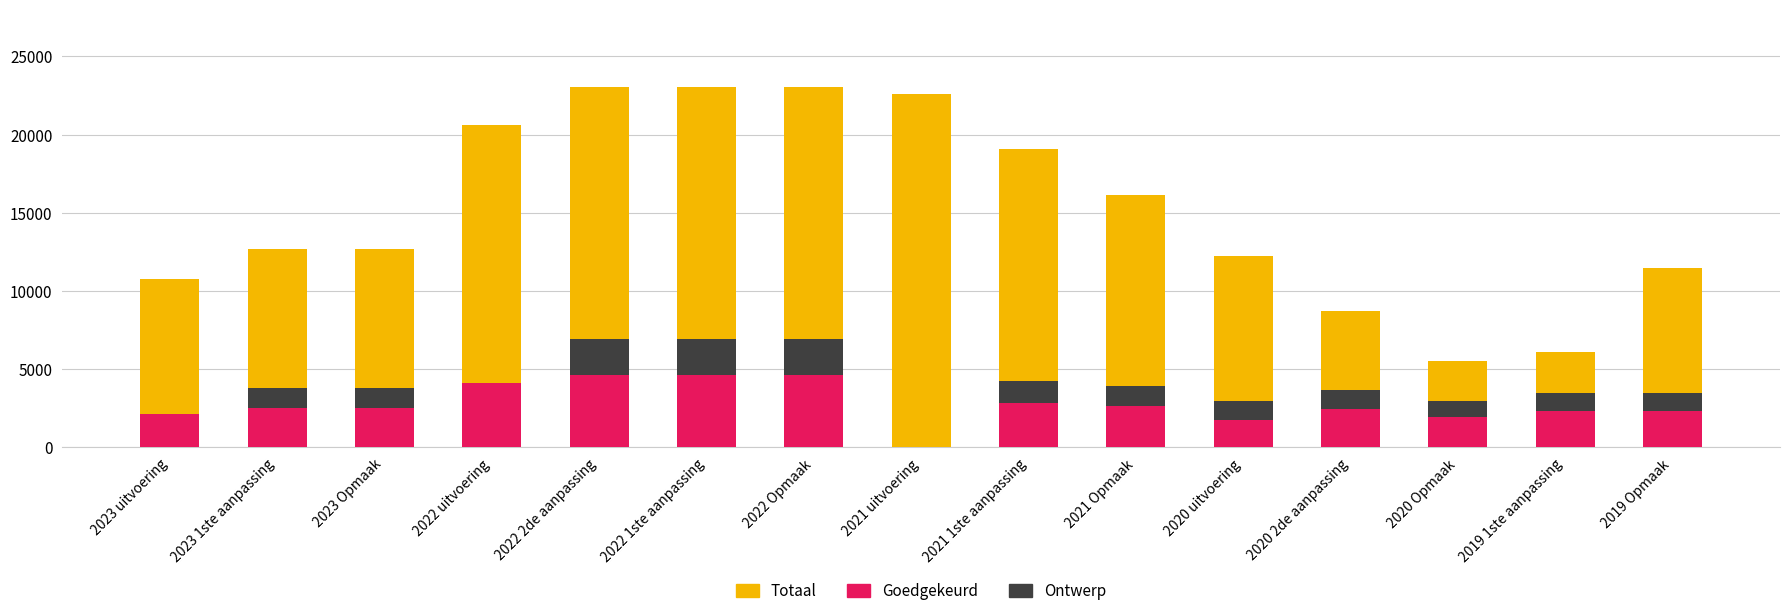

Reading left to right, list all the values displayed in this chart.

Totaal: 2023 uitvoering=10755.0	2023 1ste aanpassing=12662.0	2023 Opmaak=12664.0	2022 uitvoering=20613.0	2022 2de aanpassing=23071.0	2022 1ste aanpassing=23071.0	2022 Opmaak=23066.0	2021 uitvoering=22616.0	2021 1ste aanpassing=19078.0	2021 Opmaak=16158.0	2020 uitvoering=12208.0	2020 2de aanpassing=8707.0	2020 Opmaak=5511.0	2019 1ste aanpassing=6093.0	2019 Opmaak=11479.0
Goedgekeurd: 2023 uitvoering=2151.0	2023 1ste aanpassing=2532.4	2023 Opmaak=2532.8	2022 uitvoering=4122.6	2022 2de aanpassing=4614.2	2022 1ste aanpassing=4614.2	2022 Opmaak=4613.2	2021 uitvoering=0.0	2021 1ste aanpassing=2807.0	2021 Opmaak=2610.8	2020 uitvoering=1757.2	2020 2de aanpassing=2439.4	2020 Opmaak=1958.6	2019 1ste aanpassing=2295.8	2019 Opmaak=2295.8
Ontwerp: 2023 uitvoering=0.0	2023 1ste aanpassing=1266.2	2023 Opmaak=1266.4	2022 uitvoering=0.0	2022 2de aanpassing=2307.1	2022 1ste aanpassing=2307.1	2022 Opmaak=2306.6	2021 uitvoering=0.0	2021 1ste aanpassing=1403.5	2021 Opmaak=1305.4	2020 uitvoering=1219.7	2020 2de aanpassing=1219.7	2020 Opmaak=979.3	2019 1ste aanpassing=1147.9	2019 Opmaak=1147.9